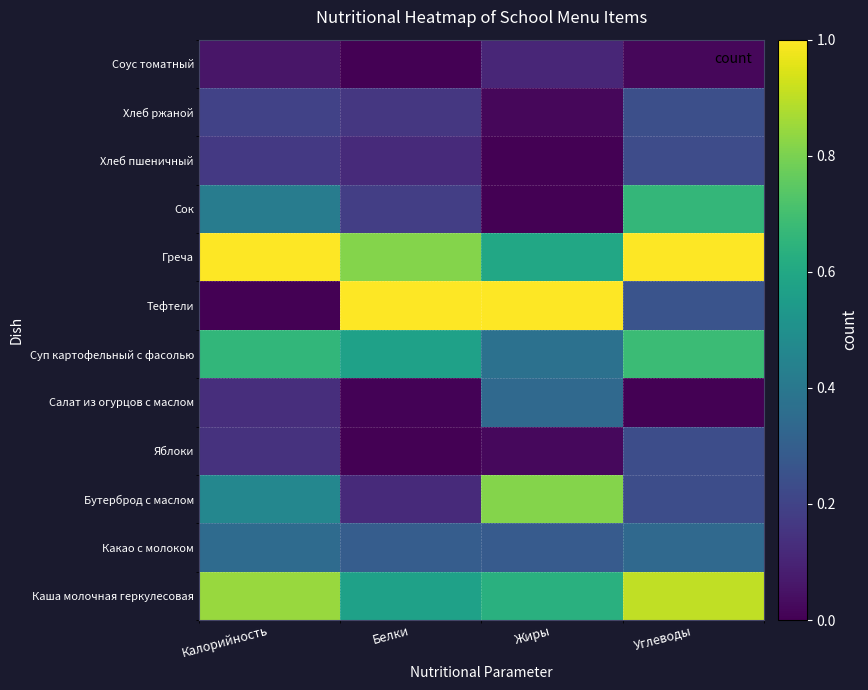

Reading left to right, list all the values displayed in this chart.

Каша молочная геркулесовая: Калорийность=0.8	Белки=0.6	Жиры=0.6	Углеводы=0.9
Какао с молоком: Калорийность=0.3	Белки=0.3	Жиры=0.3	Углеводы=0.3
Бутерброд с маслом: Калорийность=0.5	Белки=0.1	Жиры=0.8	Углеводы=0.2
Яблоки: Калорийность=0.1	Белки=0.0	Жиры=0.0	Углеводы=0.2
Салат из огурцов с маслом: Калорийность=0.1	Белки=0.0	Жиры=0.3	Углеводы=0.0
Суп картофельный с фасолью: Калорийность=0.7	Белки=0.6	Жиры=0.4	Углеводы=0.7
Тефтели: Калорийность=0.0	Белки=1.0	Жиры=1.0	Углеводы=0.3
Греча: Калорийность=1.0	Белки=0.8	Жиры=0.6	Углеводы=1.0
Сок: Калорийность=0.4	Белки=0.2	Жиры=0.0	Углеводы=0.7
Хлеб пшеничный: Калорийность=0.2	Белки=0.1	Жиры=0.0	Углеводы=0.2
Хлеб ржаной: Калорийность=0.2	Белки=0.2	Жиры=0.0	Углеводы=0.2
Соус томатный: Калорийность=0.1	Белки=0.0	Жиры=0.1	Углеводы=0.0